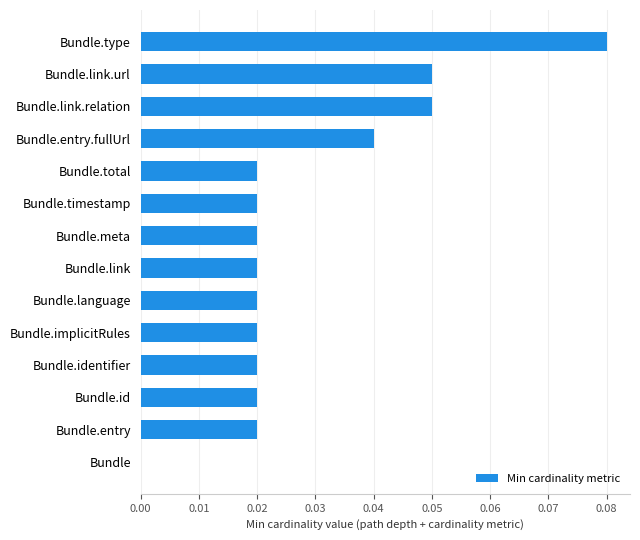

Which label corresponds to the largest value in the chart?

Bundle.type